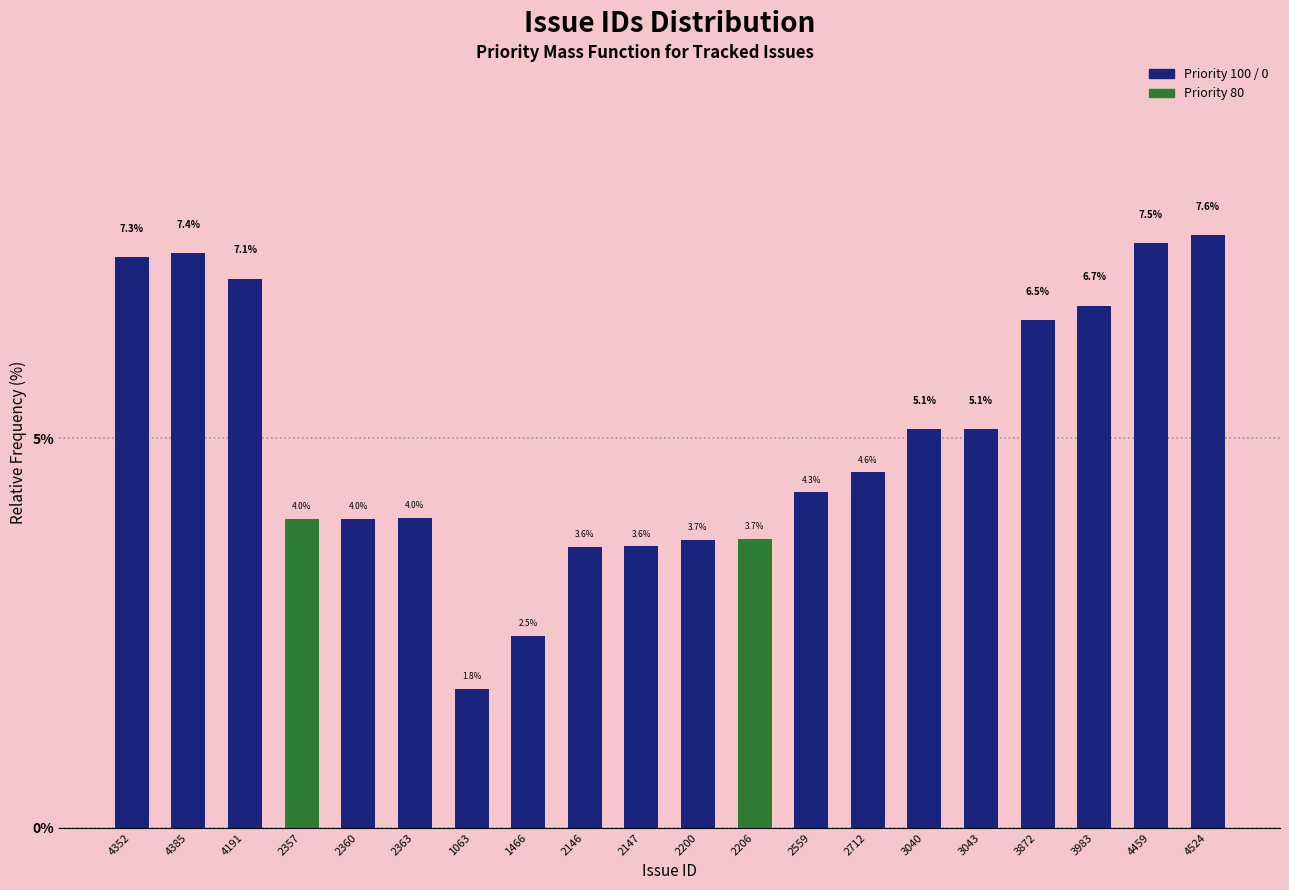

Reading left to right, list all the values displayed in this chart.

7.3	7.4	7.1	4.0	4.0	4.0	1.8	2.5	3.6	3.6	3.7	3.7	4.3	4.6	5.1	5.1	6.5	6.7	7.5	7.6